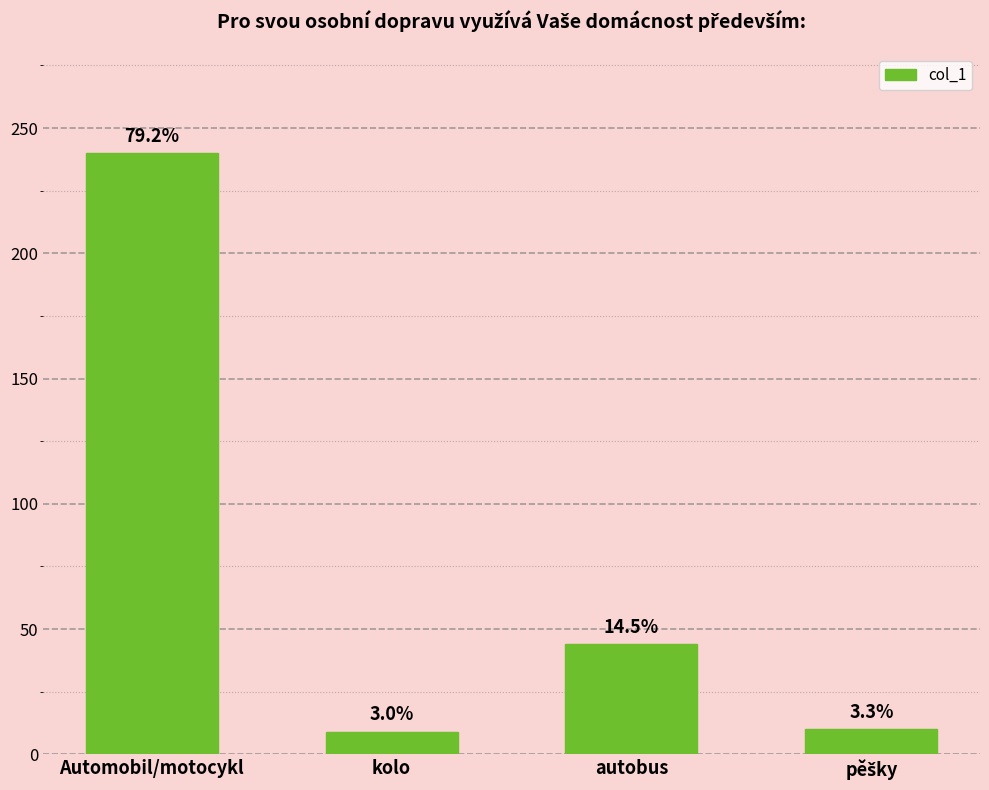

Rank the categories by value from lowest to highest.

kolo, pěšky, autobus, Automobil/motocykl